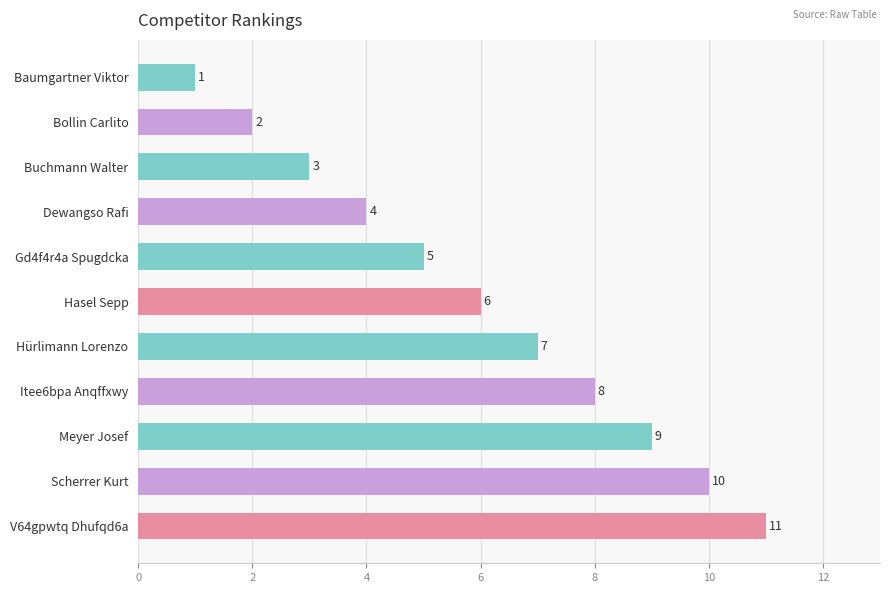

Count the number of data series in this chart.

1